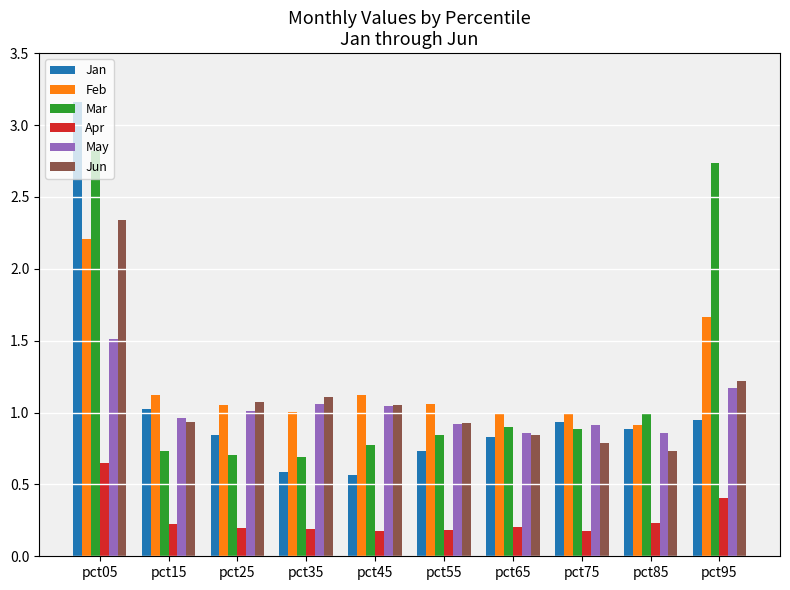

How many categories are shown in the chart?

10